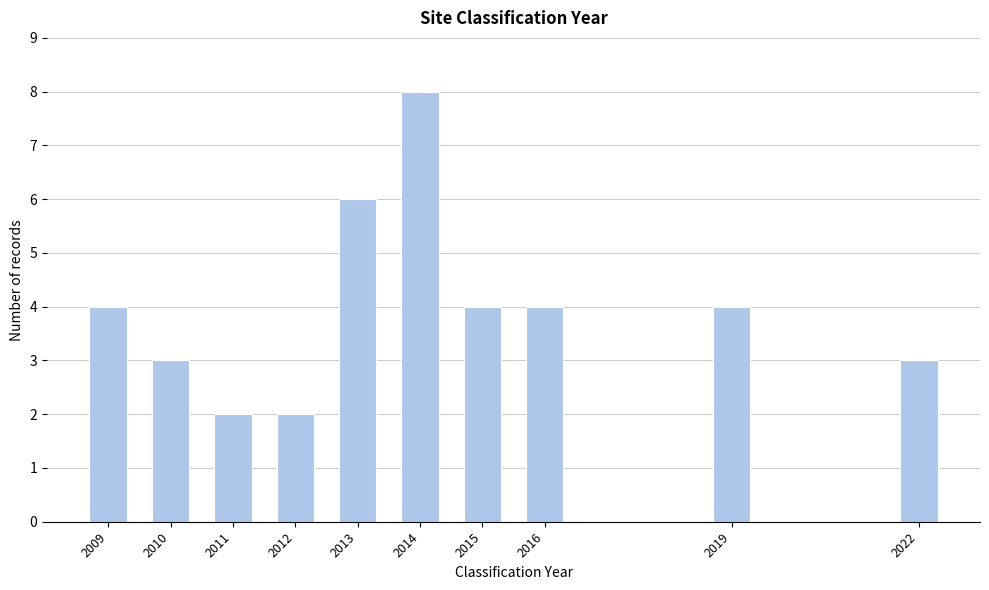

Reading right to left, transcribe all the data shown in this chart.

2022=3	2019=4	2016=4	2015=4	2014=8	2013=6	2012=2	2011=2	2010=3	2009=4